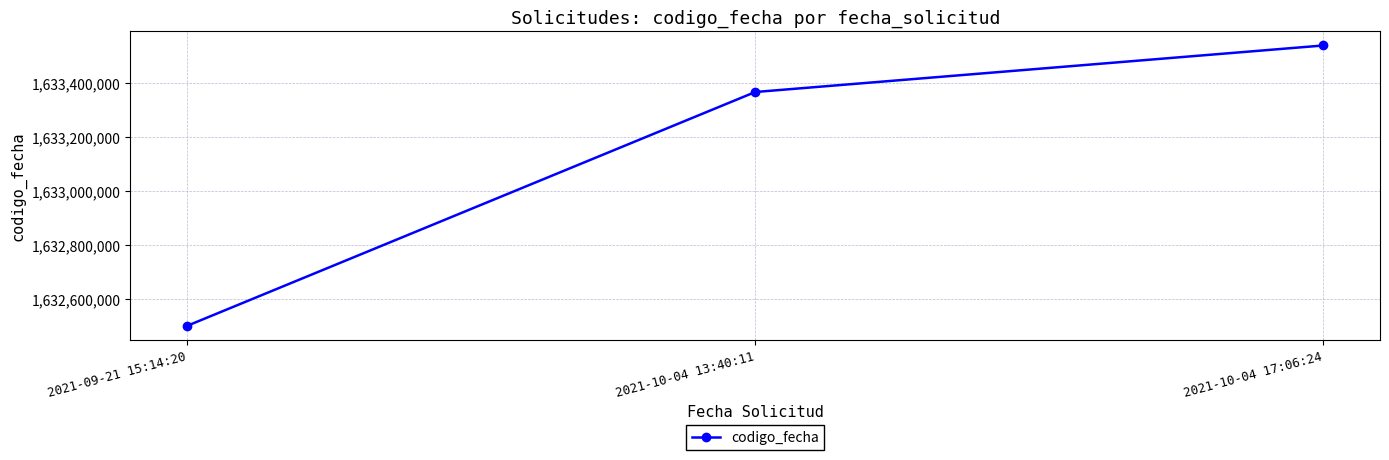

What is the value of the 2nd point from the left?

1633365031